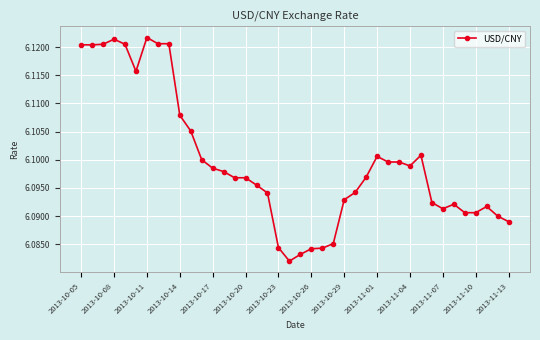

True or false: the data has more than 1 interior local peaks.

True